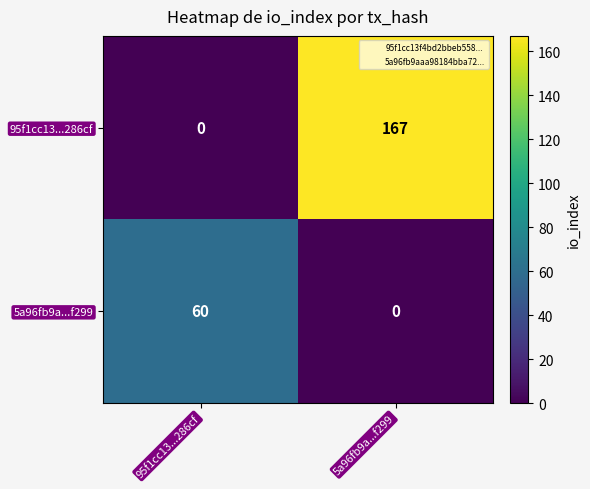

How many positive values does the 95f1cc13...286cf series have?

1